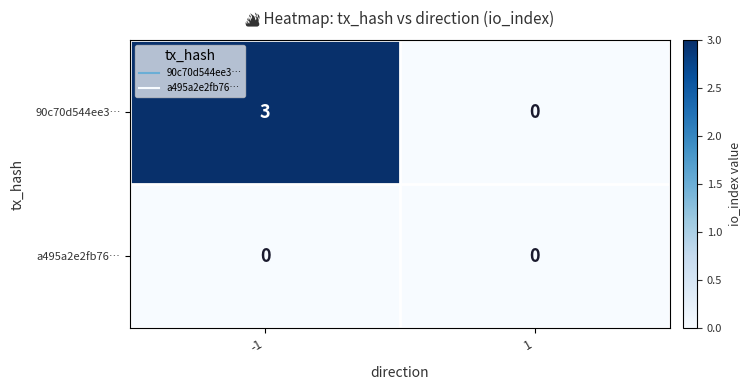

The 90c70d544ee3… series shows 0 at 1. True or false?

True